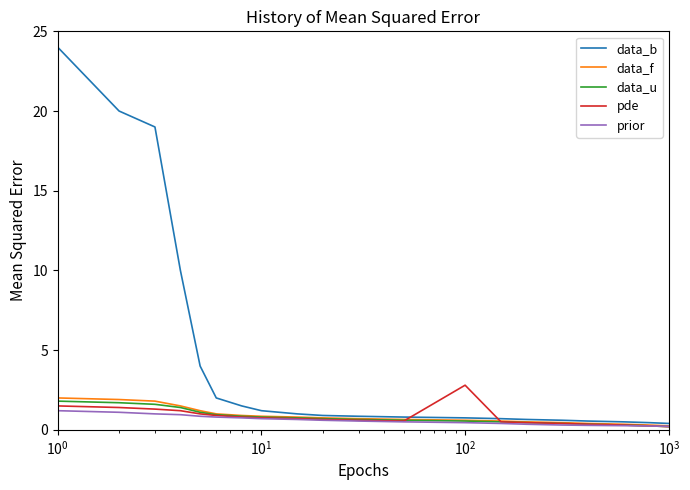

True or false: data_u and data_b intersect in this chart.

False